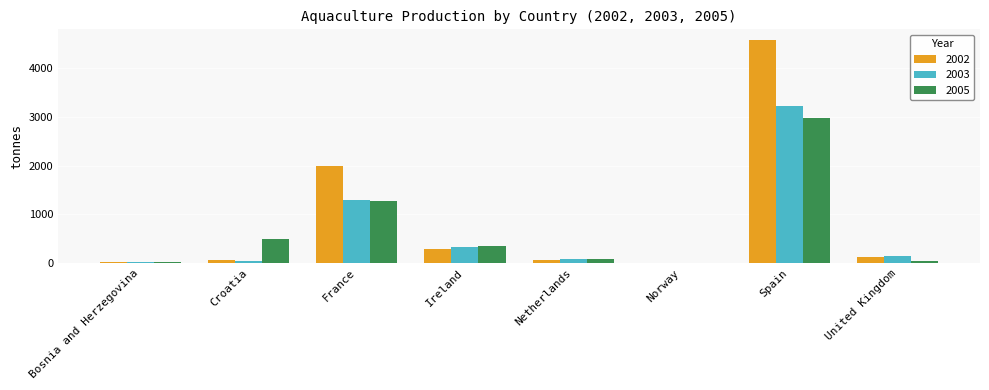

Is it true that 2005 equals 342 at Ireland?

True